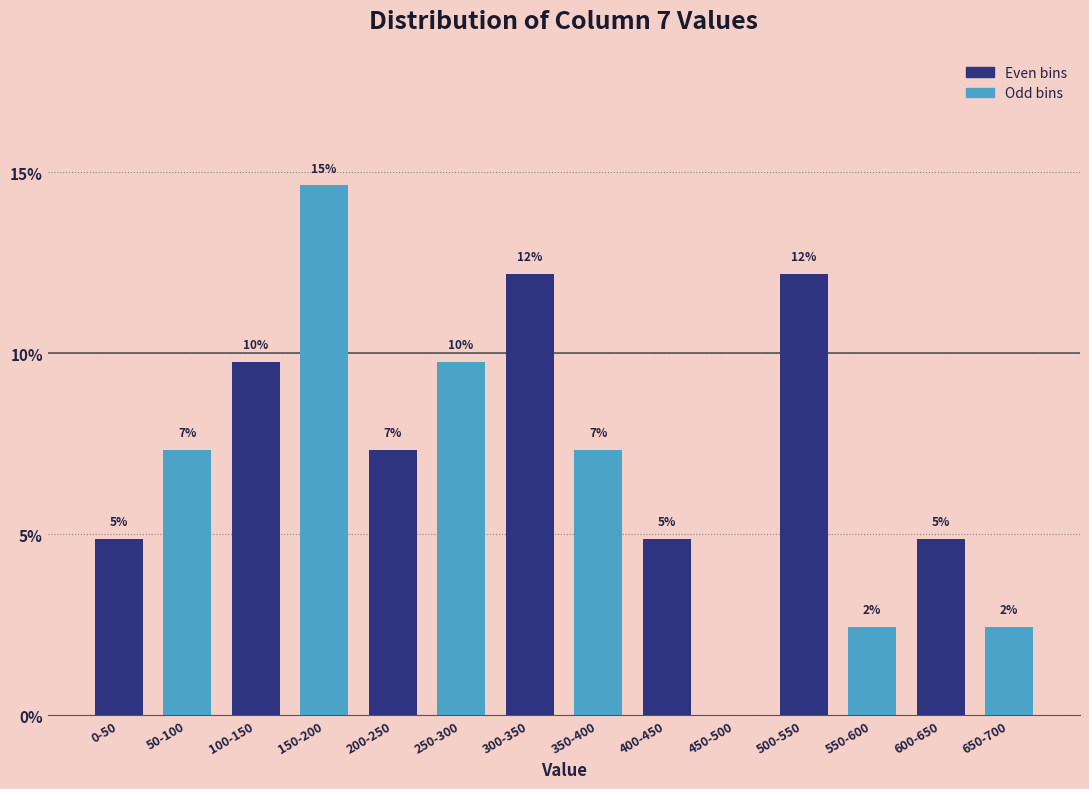

Are the bars horizontal?

No